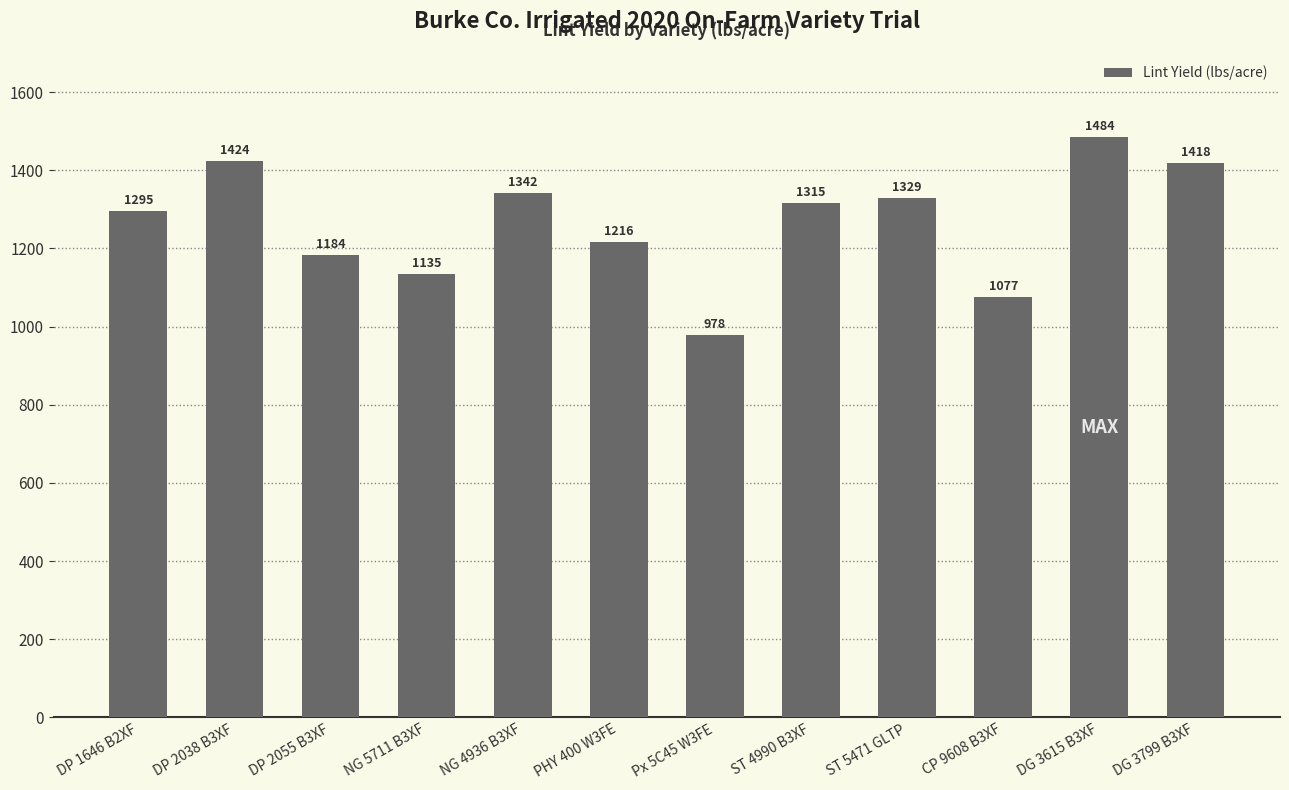

What is the minimum value shown in the chart?

977.7